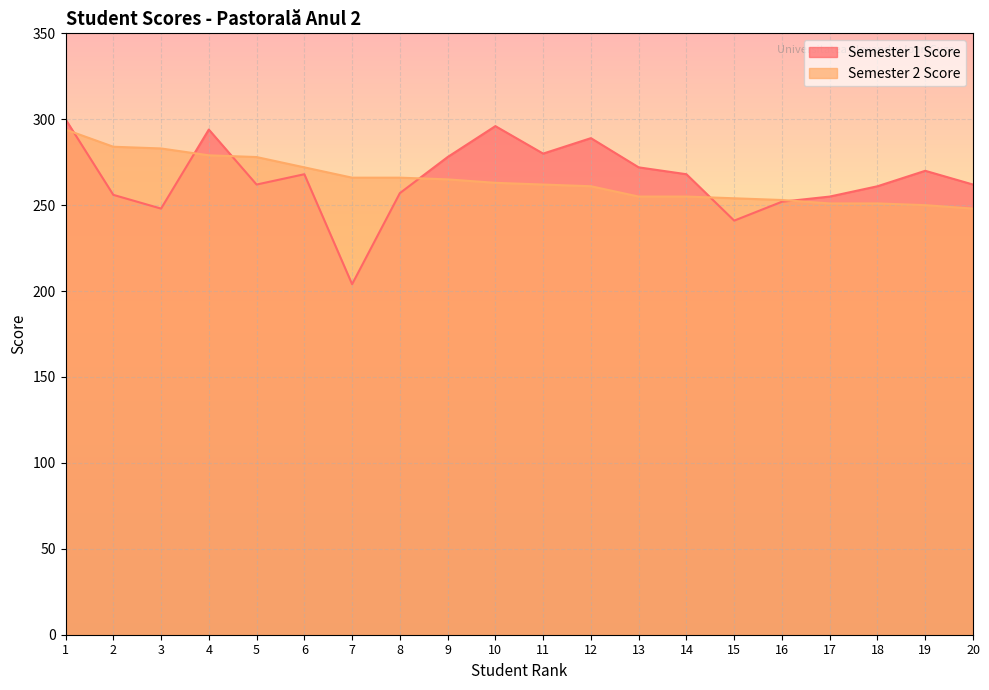

Reading left to right, what are all the values shown in this chart?

Semester 1 Score: 300	256	248	294	262	268	204	257	278	296	280	289	272	268	241	252	255	261	270	262
Semester 2 Score: 294	284	283	279	278	272	266	266	265	263	262	261	255	255	254	253	251	251	250	248